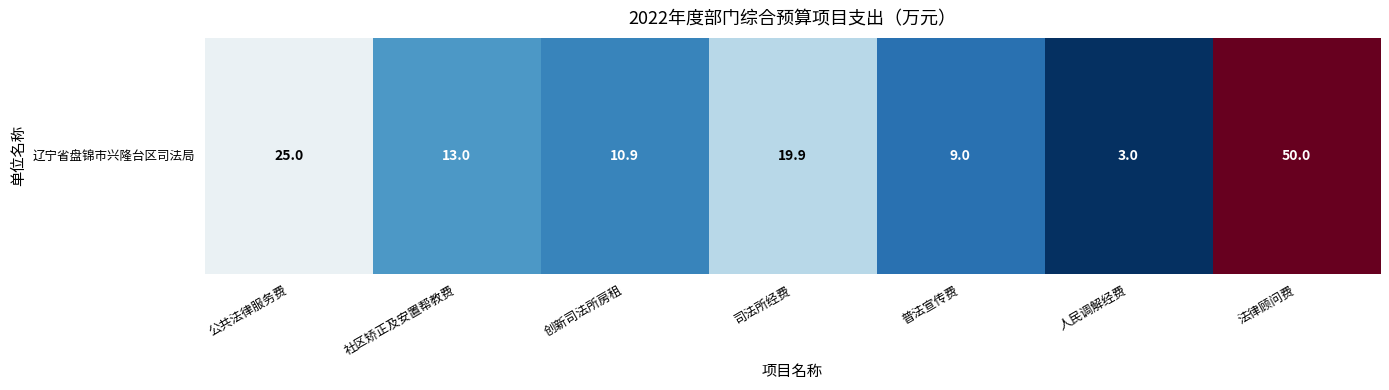

Rank the categories by value from lowest to highest.

人民调解经费, 普法宣传费, 创新司法所房租, 社区矫正及安置帮教费, 司法所经费, 公共法律服务费, 法律顾问费